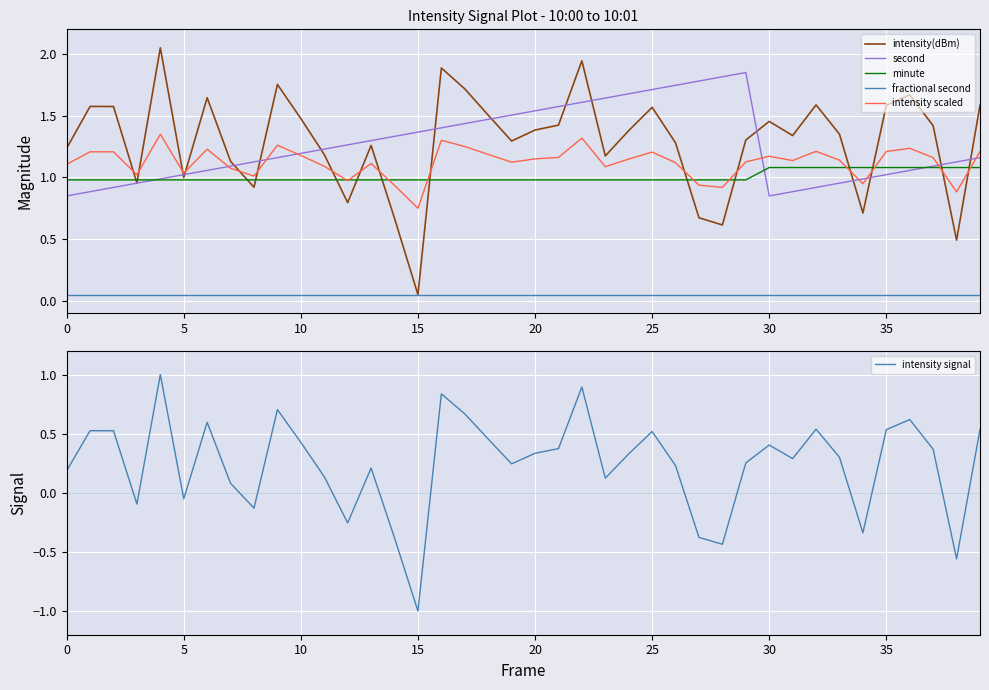

At how many categories does at least one series exceed 0?

40